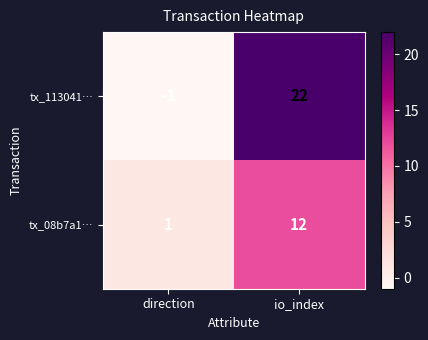

Which label corresponds to the largest value in the chart?

io_index